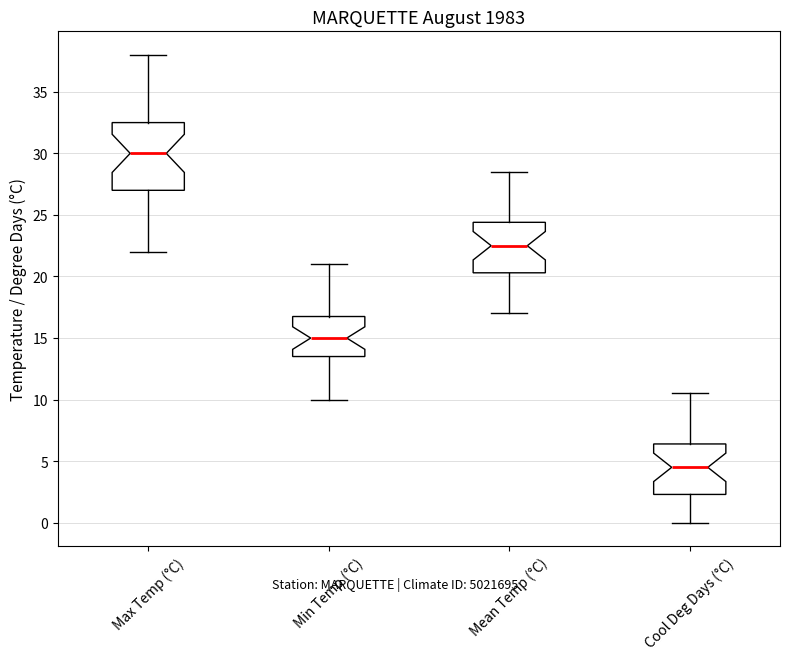

Which box's median line is the lowest?

Cool Deg Days (°C)